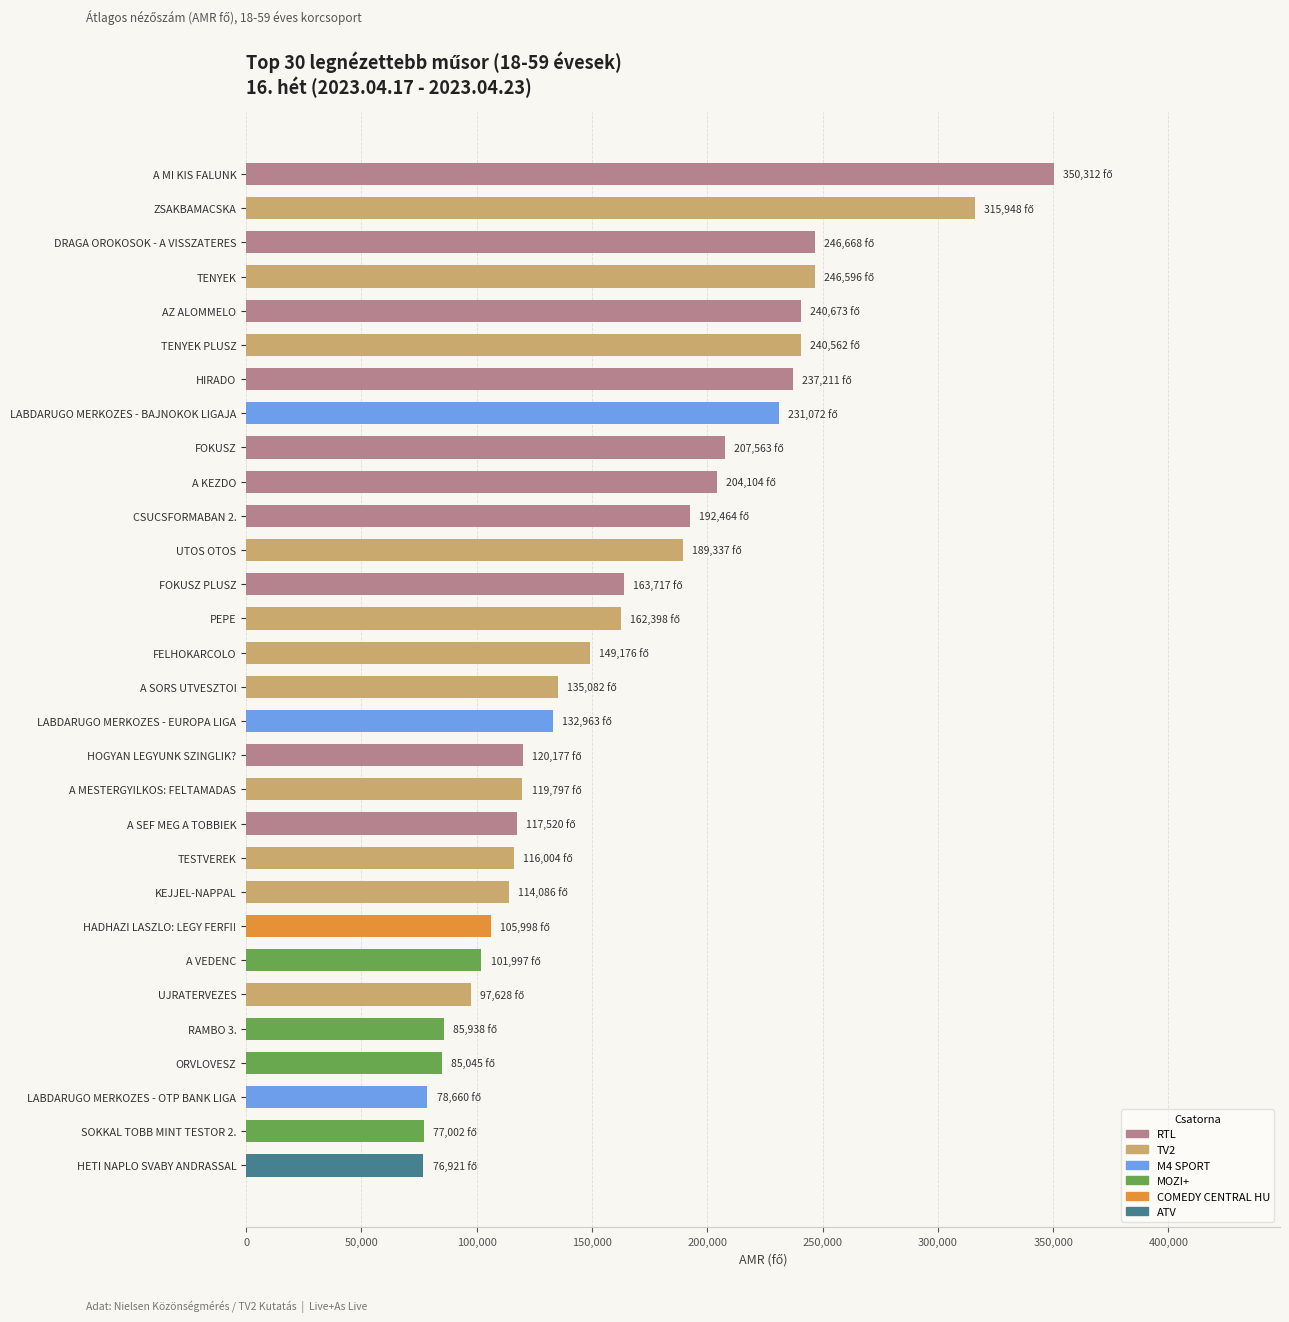

At which label is the value closest to 213616?

FOKUSZ